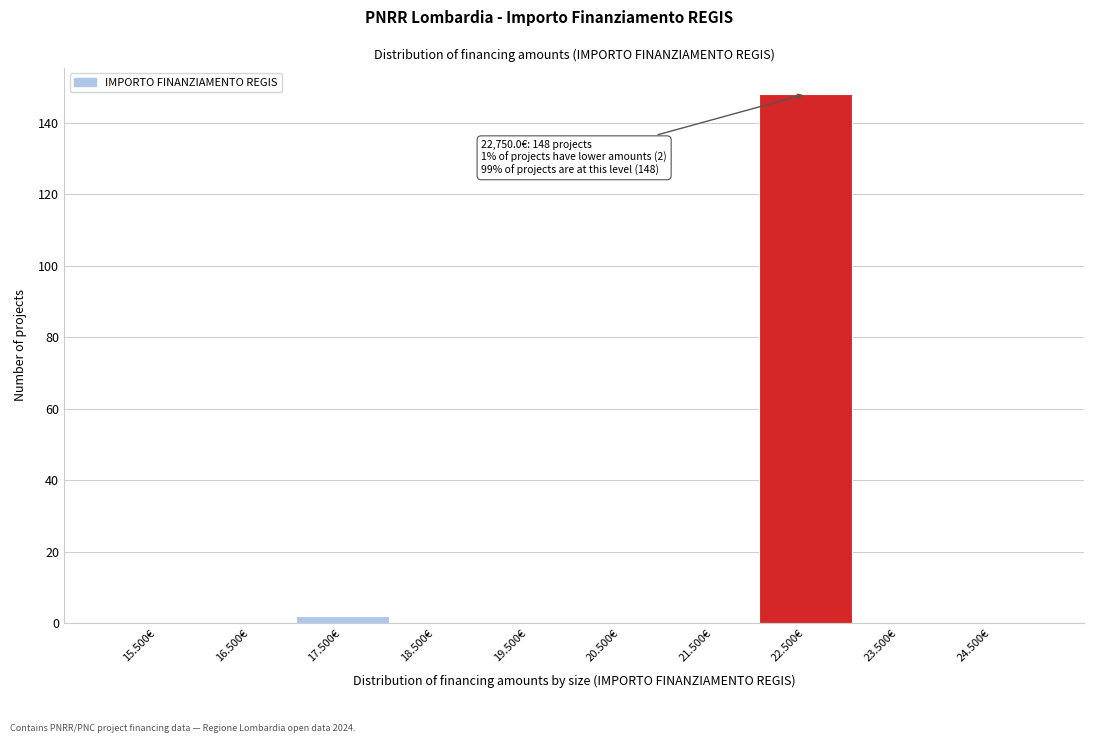

Reading left to right, transcribe all the data shown in this chart.

15.500€=0	16.500€=0	17.500€=2	18.500€=0	19.500€=0	20.500€=0	21.500€=0	22.500€=148	23.500€=0	24.500€=0